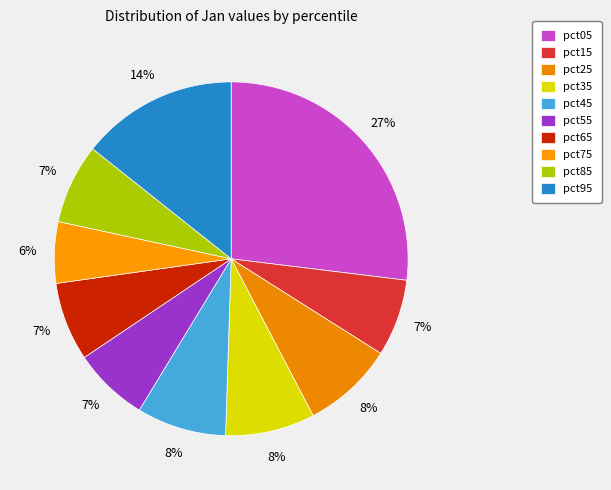

Which slice is the smallest?

pct75